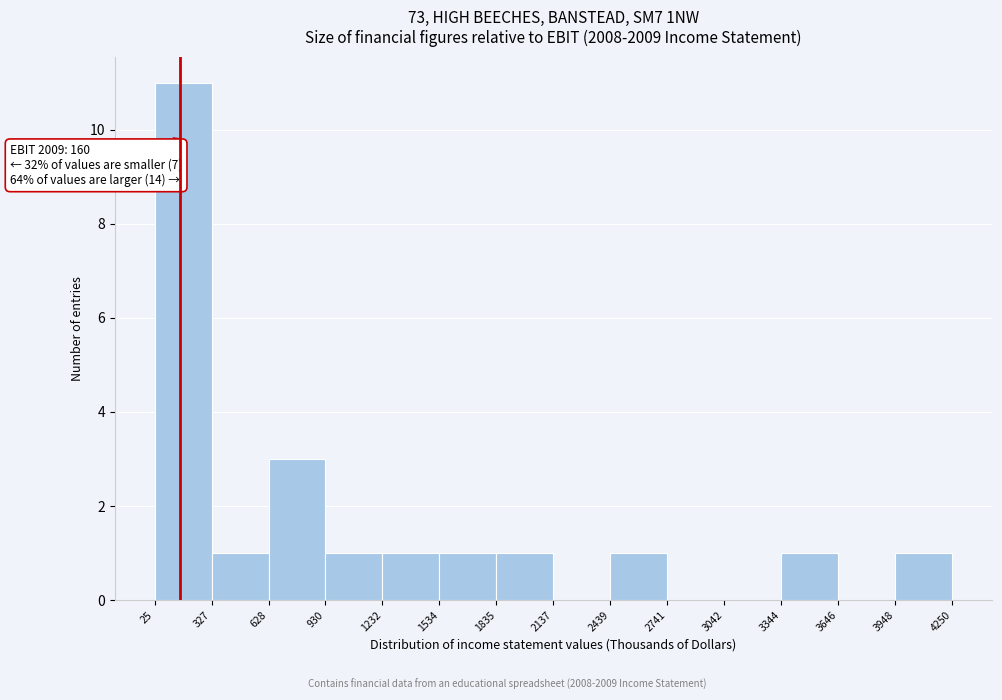

Over which range of the x-axis is the bar tallest?

25 to 327